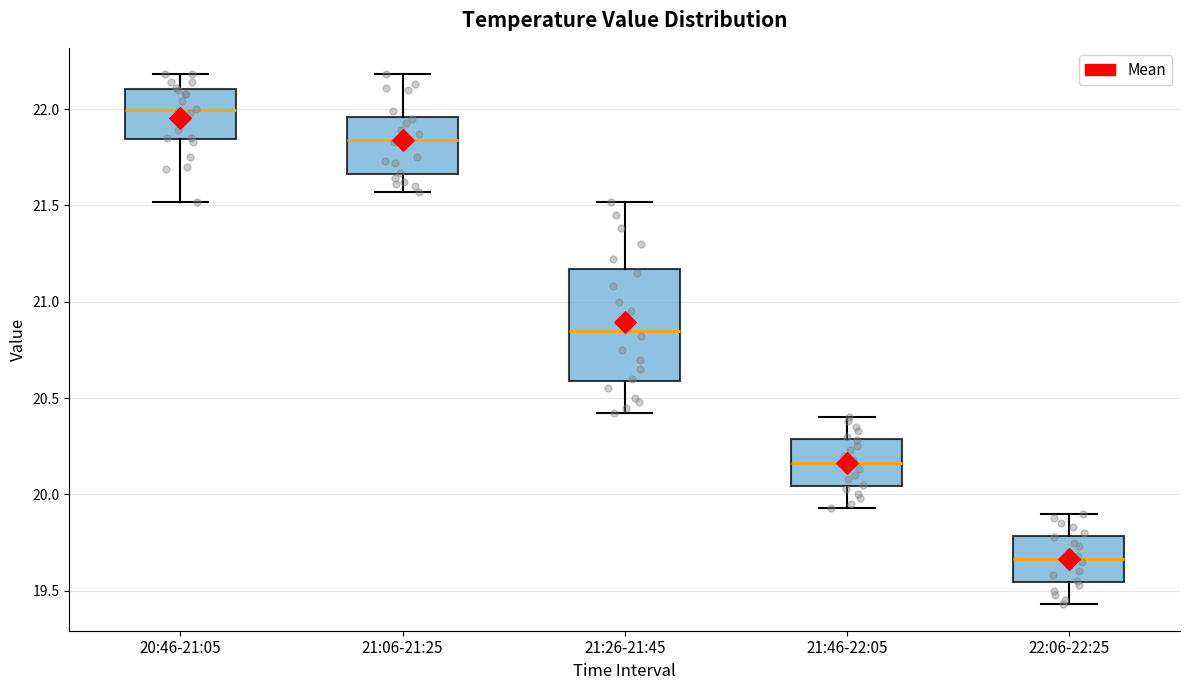

Reading left to right, transcribe this box plot: for each box, give where its median line is, the range the box spans, and where its two whiskers end, as read against the y-axis. The values are not printed on the chart, so give them approximately, as read against the axis.

20:46-21:05: median 22.00, box 21.85 to 22.10, whiskers 21.50 to 22.20
21:06-21:25: median 21.85, box 21.65 to 21.95, whiskers 21.55 to 22.20
21:26-21:45: median 20.85, box 20.60 to 21.15, whiskers 20.40 to 21.50
21:46-22:05: median 20.15, box 20.05 to 20.30, whiskers 19.95 to 20.40
22:06-22:25: median 19.65, box 19.55 to 19.80, whiskers 19.45 to 19.90